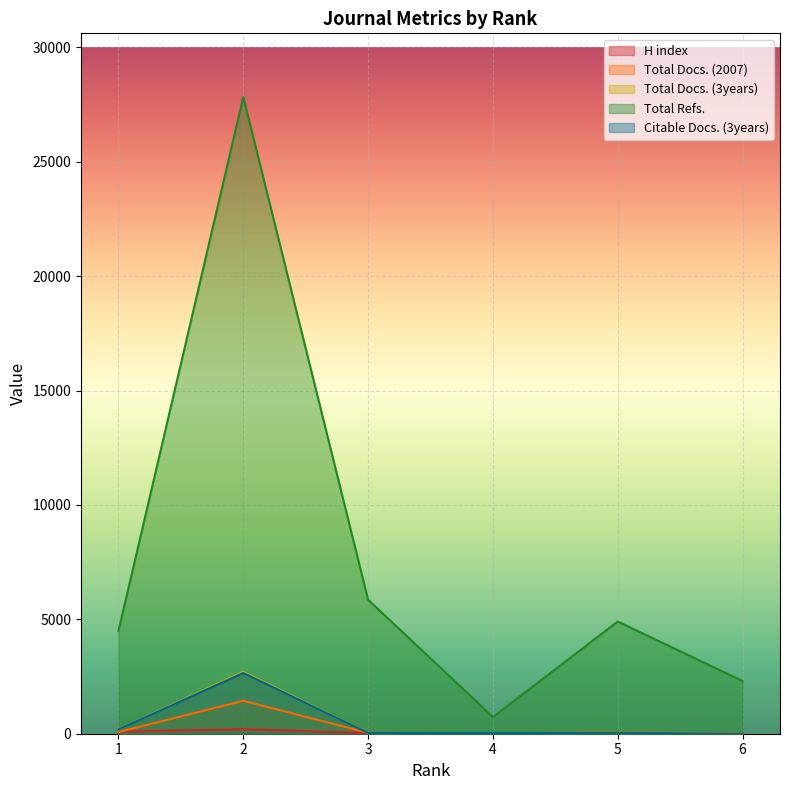

Rank the series by their maximum value, from highest to lowest.

Total Refs., Total Docs. (3years), Citable Docs. (3years), Total Docs. (2007), H index